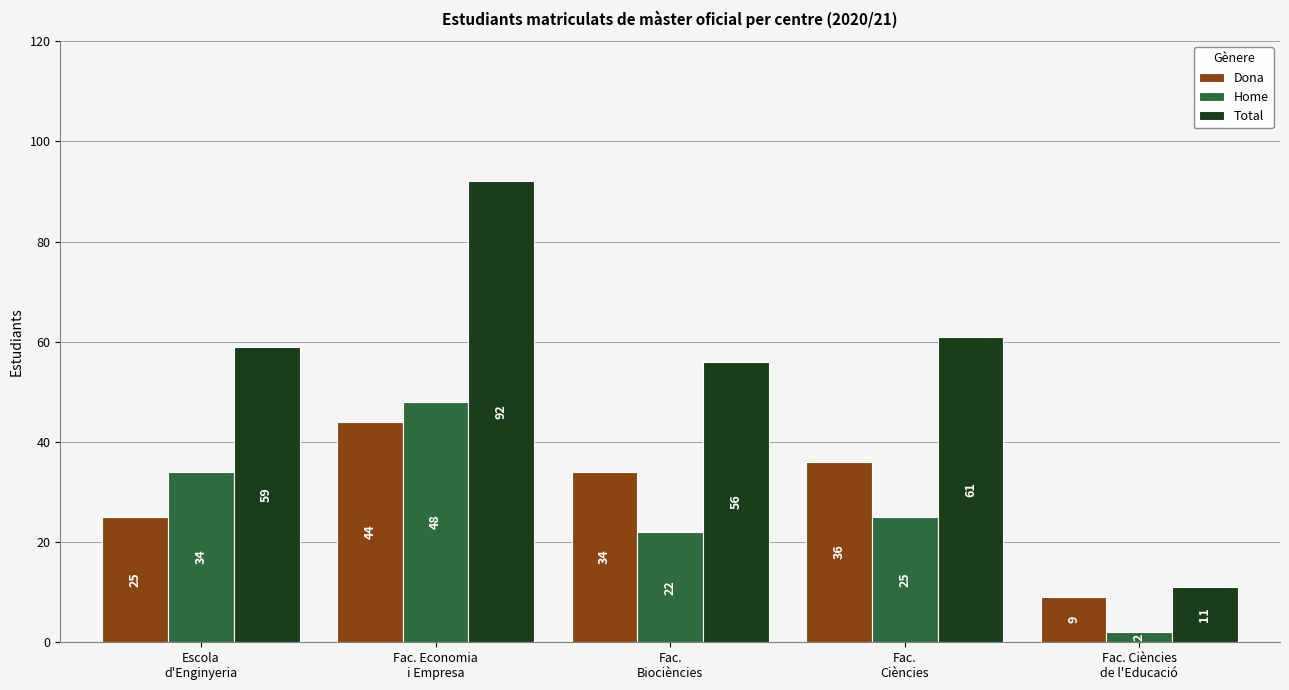

At which category does the chart reach its minimum across all series?

Fac. Ciències
de l'Educació